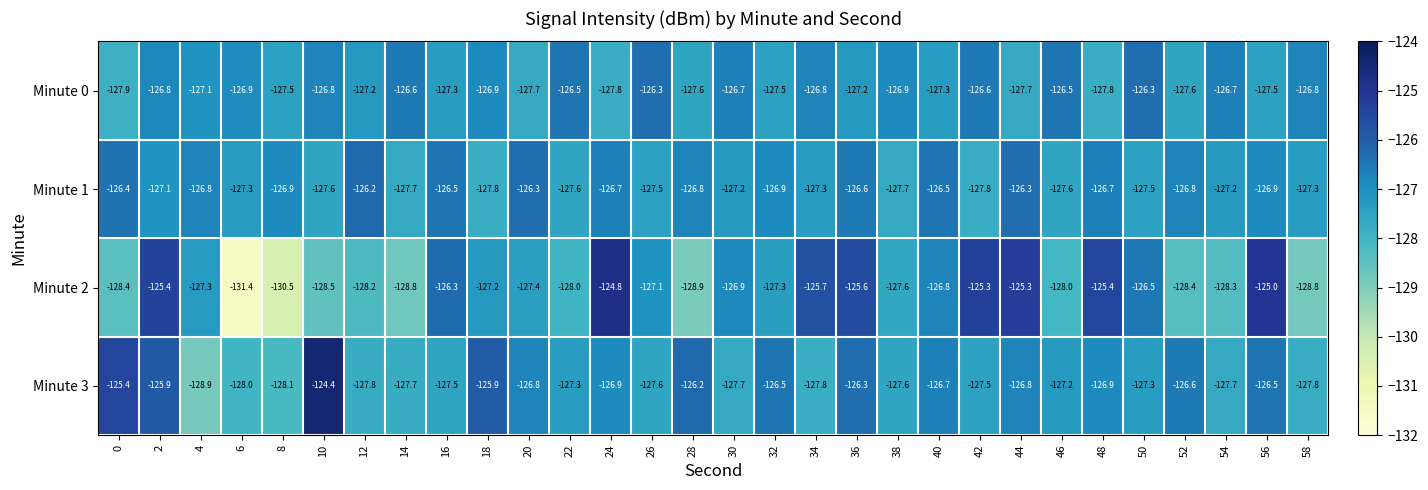

Which label corresponds to the largest value in the chart?

10